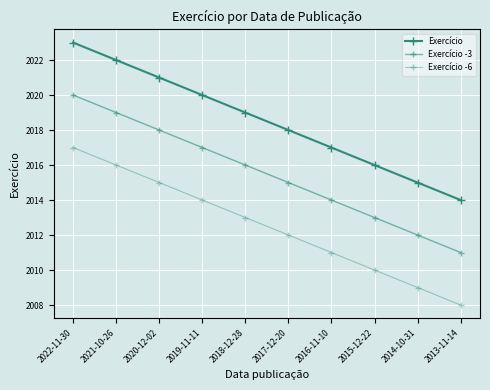

True or false: Exercício and Exercício -6 cross at least once.

False